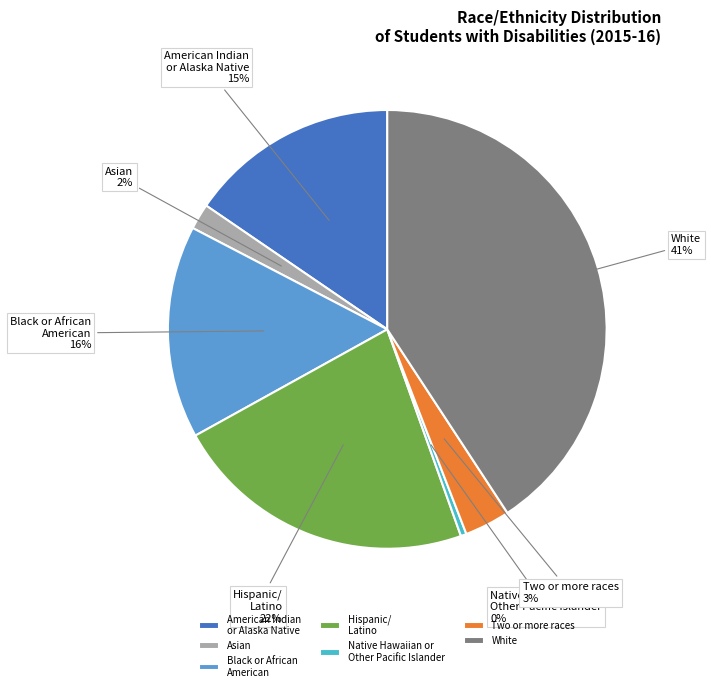

To the nearest percent, what percentage of the pie is American Indian or Alaska Native?

15%